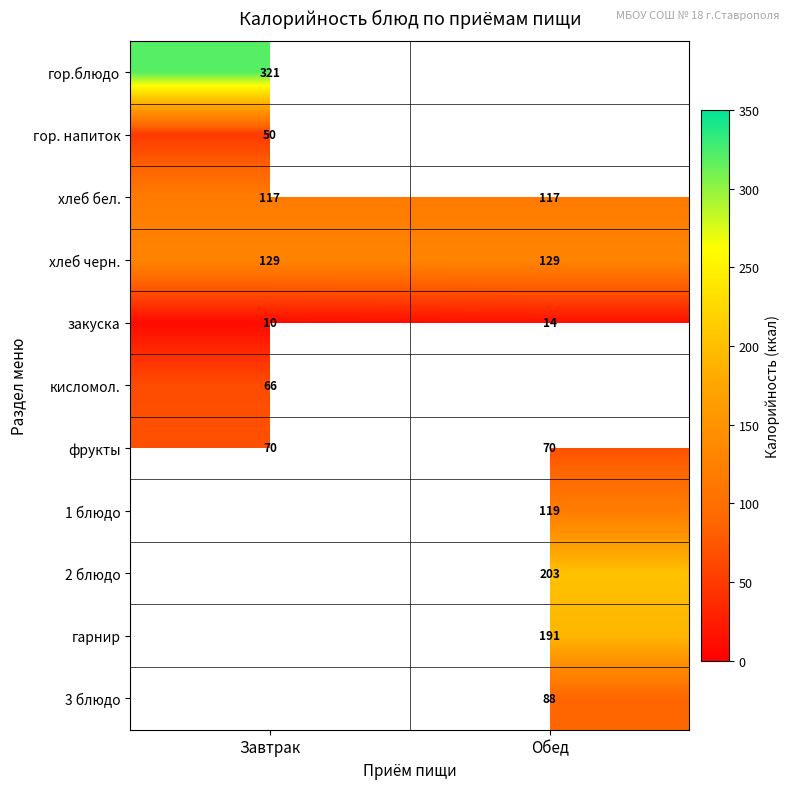

True or false: 2 блюдо has a value of 347.3 at Обед.

False